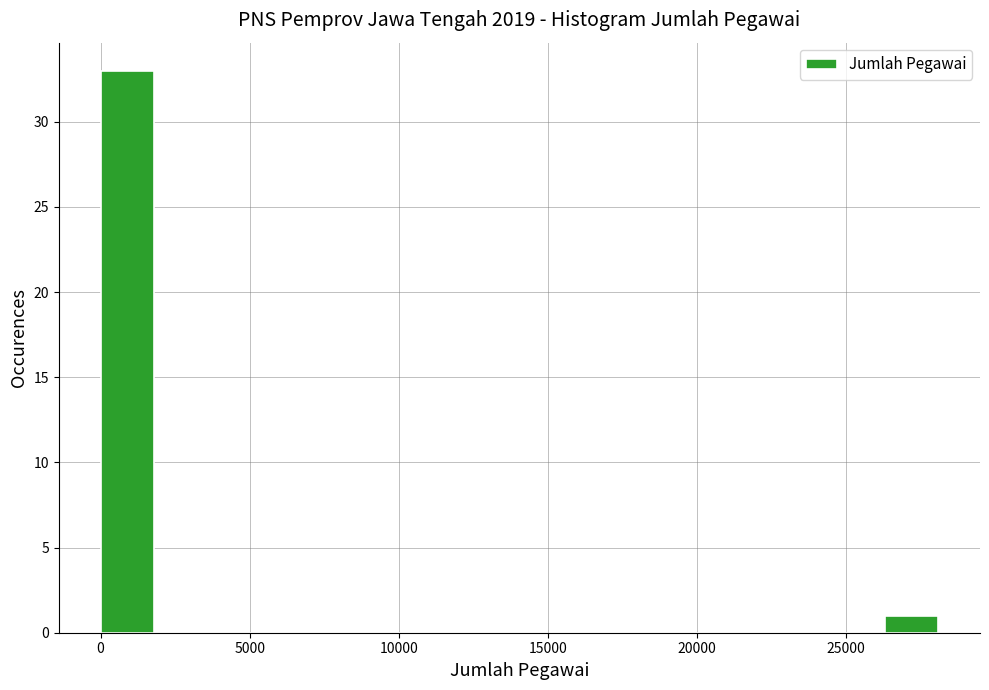

Read against the x-axis, roughly where is the centre of the tallest bar?

1000